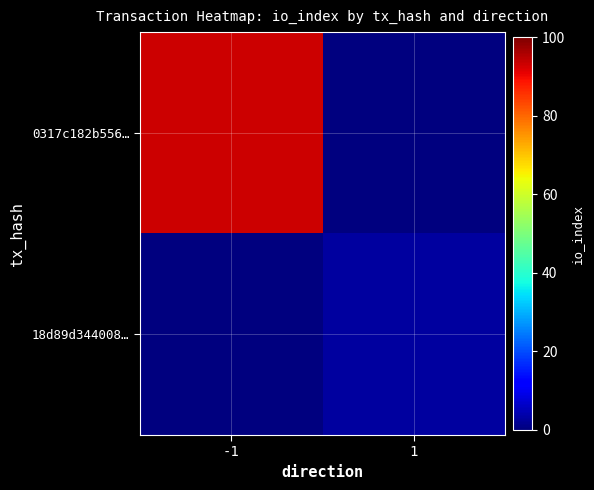

Which series has the largest total across all categories?

0317c182b556…